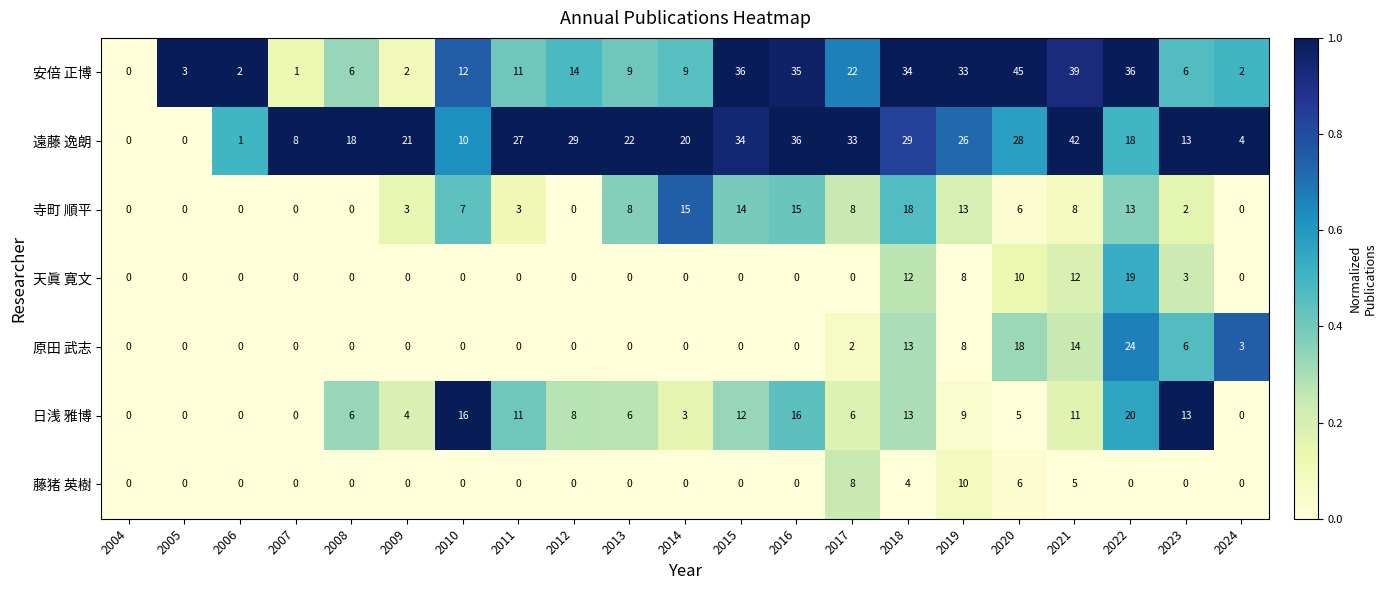

The value of 遠藤 逸朗 at 2023 is 17. True or false?

False